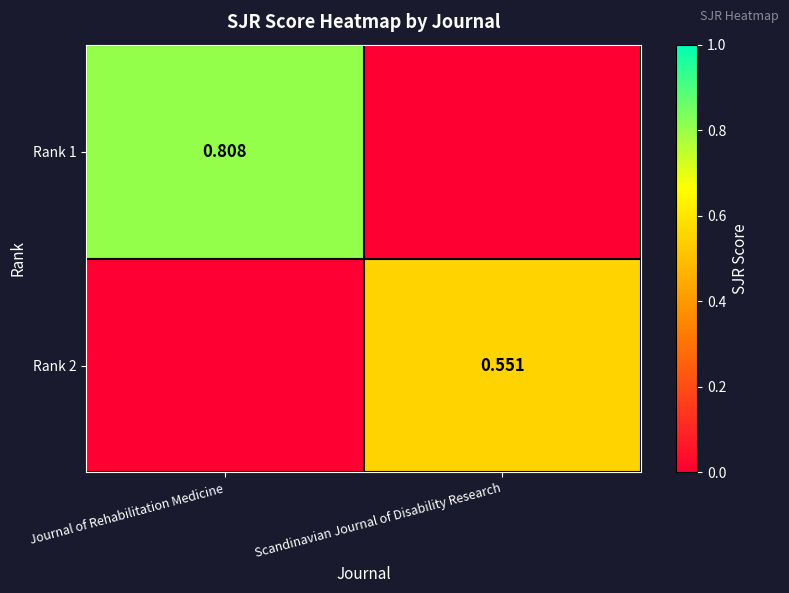

What is the total value across all series at Scandinavian Journal of Disability Research?

0.6